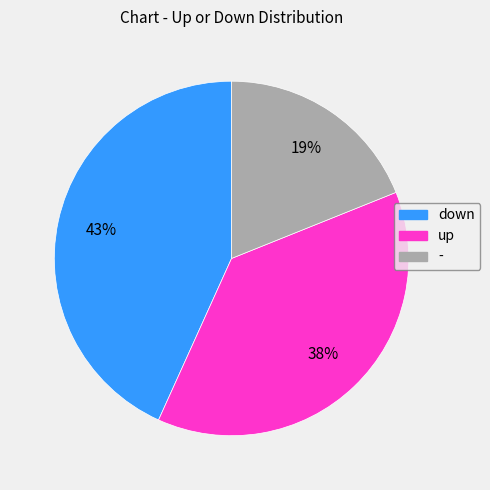

Does any single category account for the majority?

No